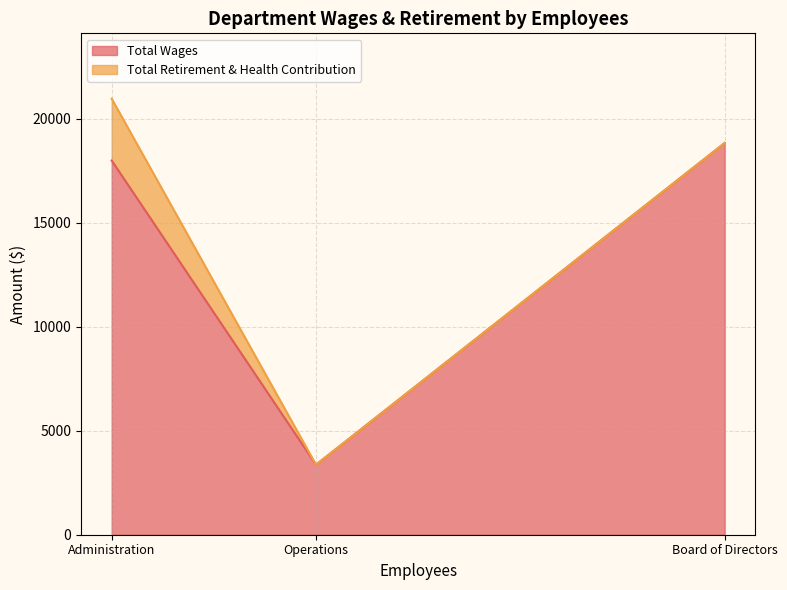

What is the average value?

13394